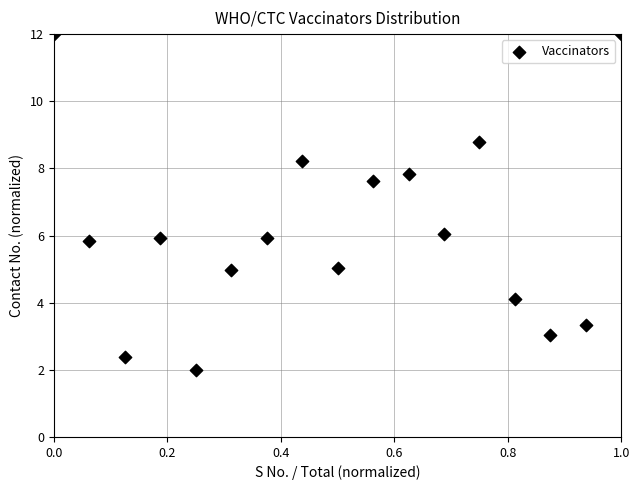

What is the range of Y values (max minus min)?

10.0